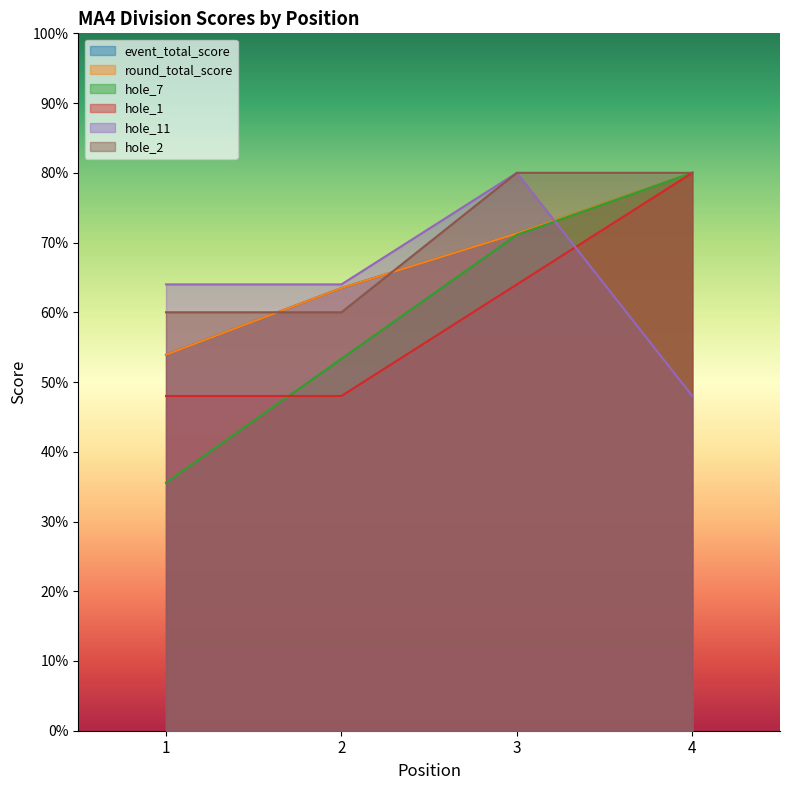

Count the number of categories in the chart.

4